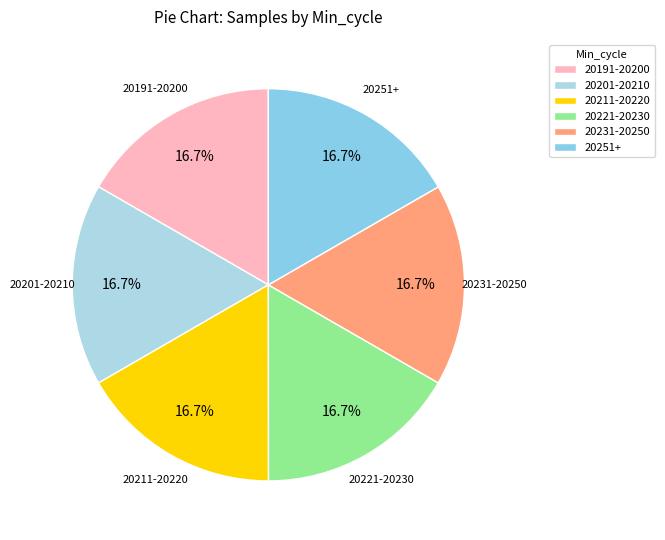

To the nearest percent, what is the average slice percentage?

17%